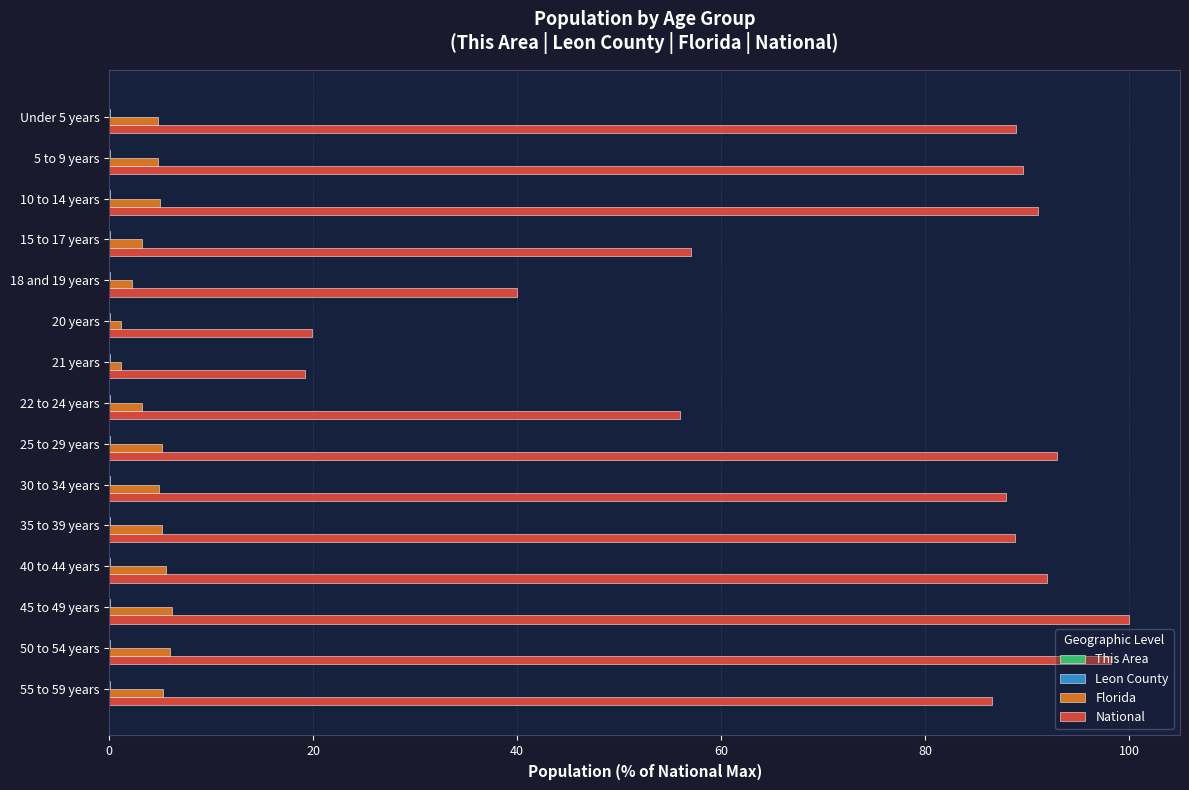

Is it true that Florida equals 5.2 at 35 to 39 years?

True